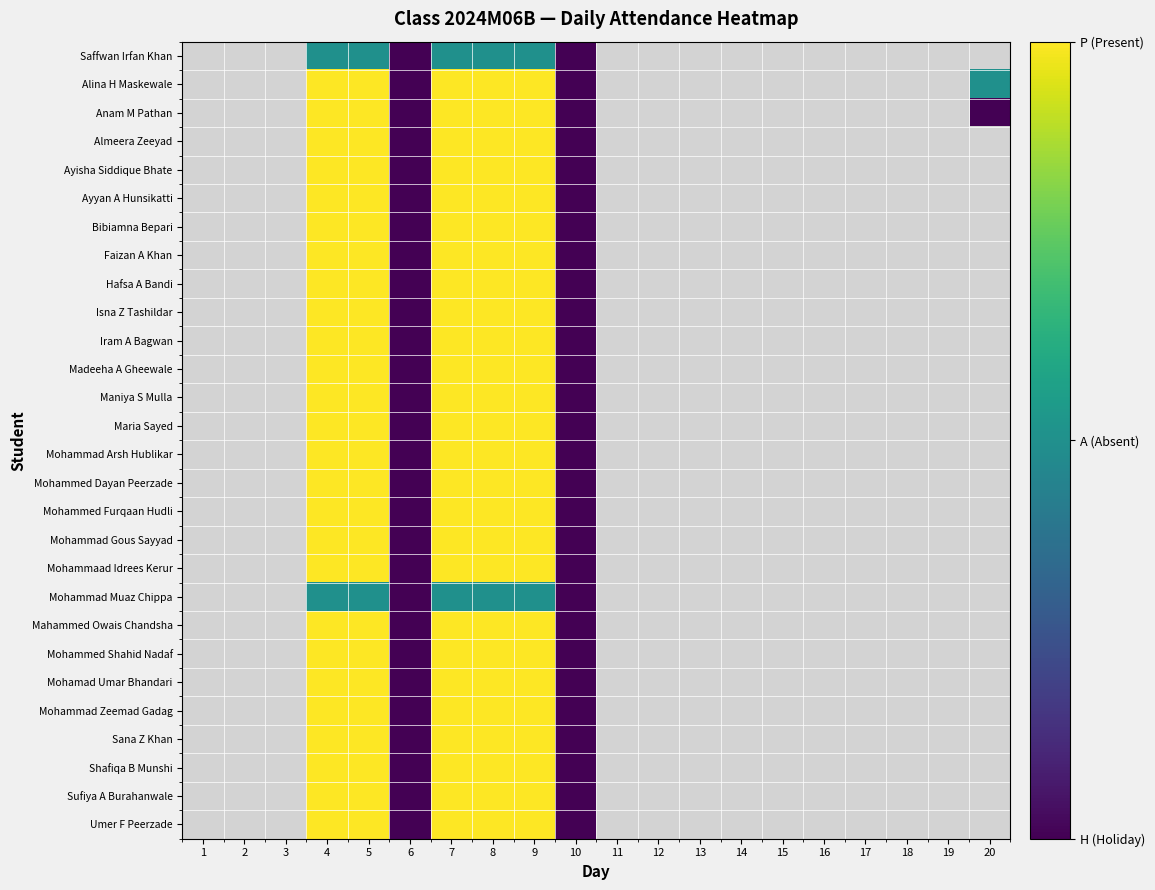

List the series in order of their peak value, lowest first.

Saffwan Irfan Khan, Alina H Maskewale, Anam M Pathan, Almeera Zeeyad, Ayisha Siddique Bhate, Ayyan A Hunsikatti, Bibiamna Bepari, Faizan A Khan, Hafsa A Bandi, Isna Z Tashildar, Iram A Bagwan, Madeeha A Gheewale, Maniya S Mulla, Maria Sayed, Mohammad Arsh Hublikar, Mohammed Dayan Peerzade, Mohammed Furqaan Hudli, Mohammad Gous Sayyad, Mohammaad Idrees Kerur, Mohammad Muaz Chippa, Mahammed Owais Chandsha, Mohammed Shahid Nadaf, Mohamad Umar Bhandari, Mohammad Zeemad Gadag, Sana Z Khan, Shafiqa B Munshi, Sufiya A Burahanwale, Umer F Peerzade